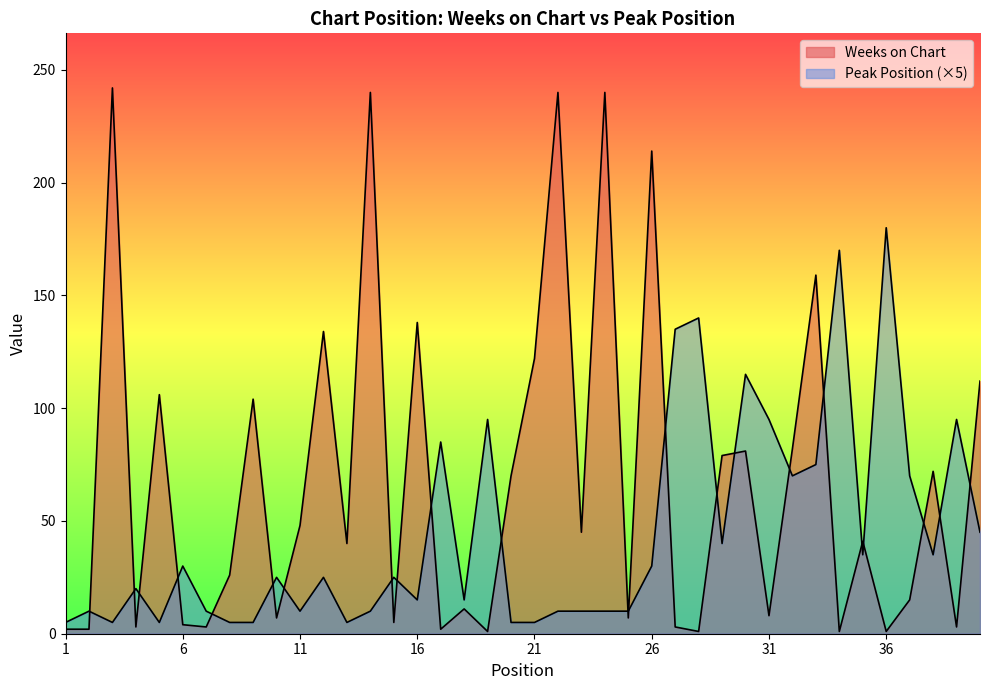

Which series changed the most between 34 and 40?

Peak Position